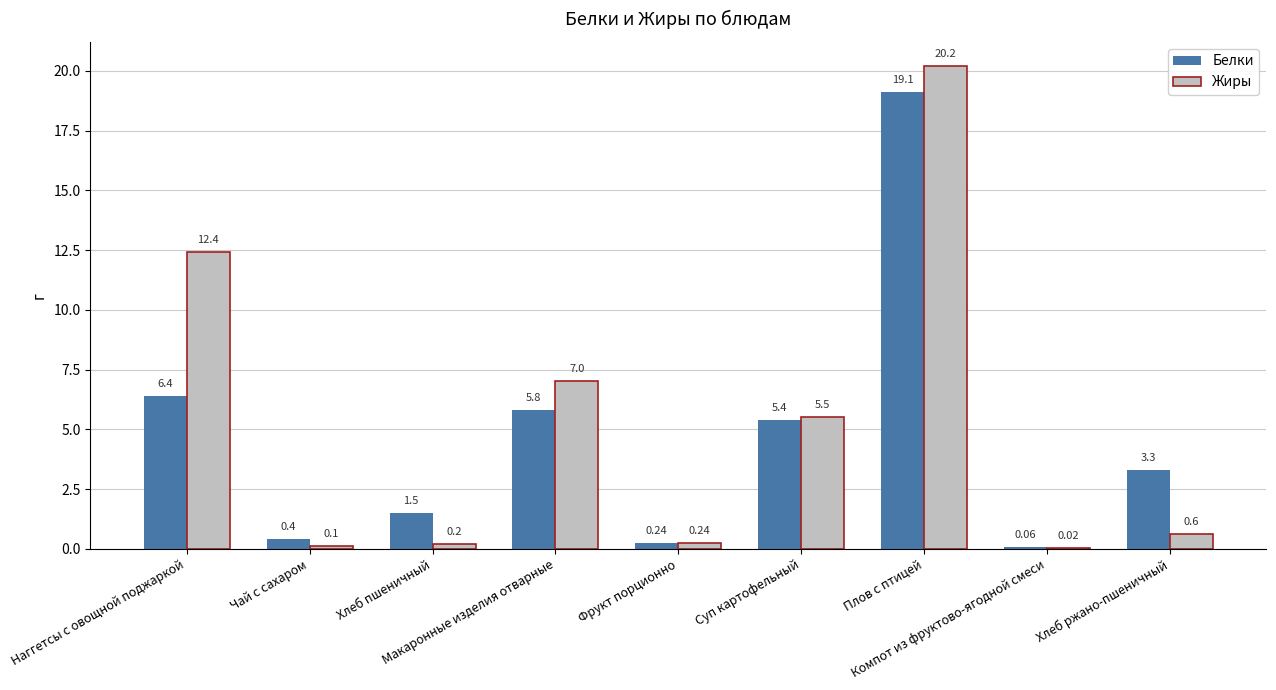

Does the chart contain stacked bars?

No